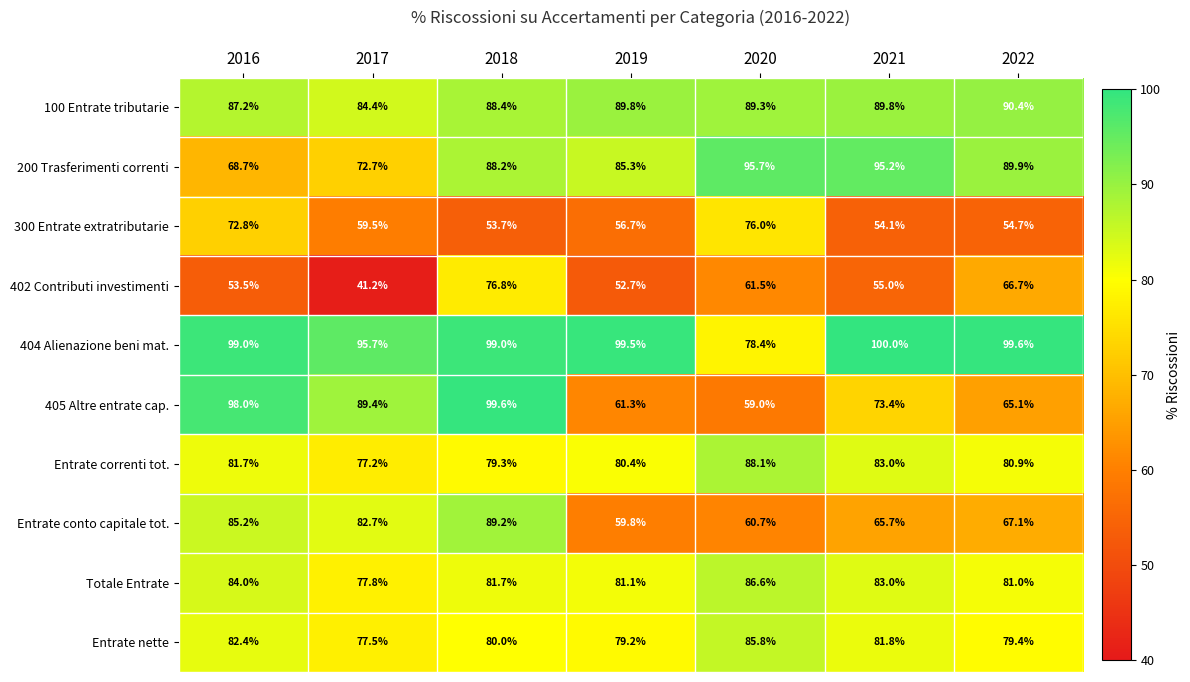

What is the total value across all series at 2020?

781.1